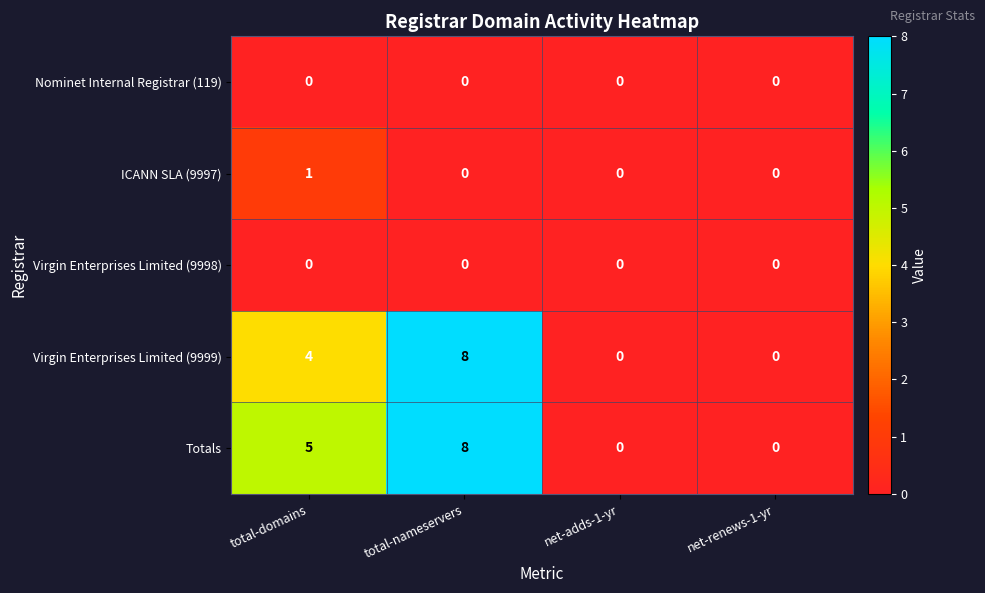

How many series are shown in this chart?

5